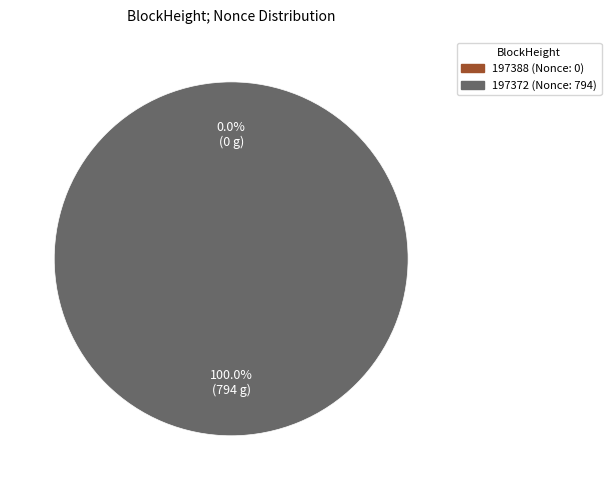

Combined, what portion of the pie is 197388 and 197372?

100.0%